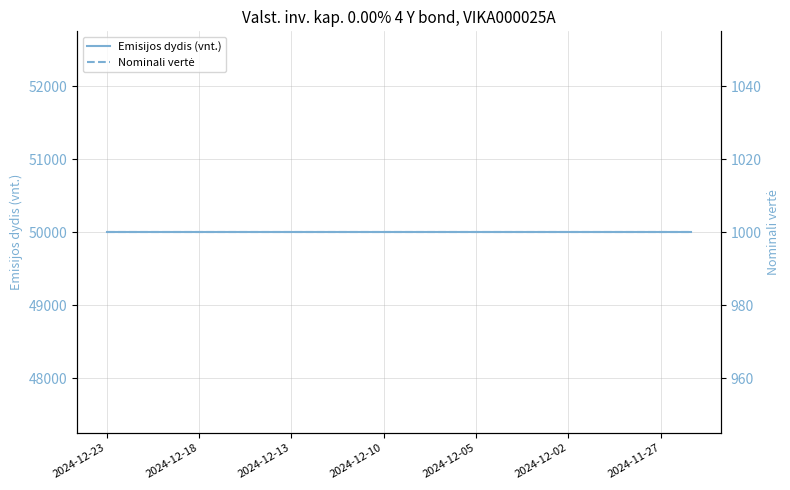

True or false: Nominali vertė has a value of 368 at 16.

False